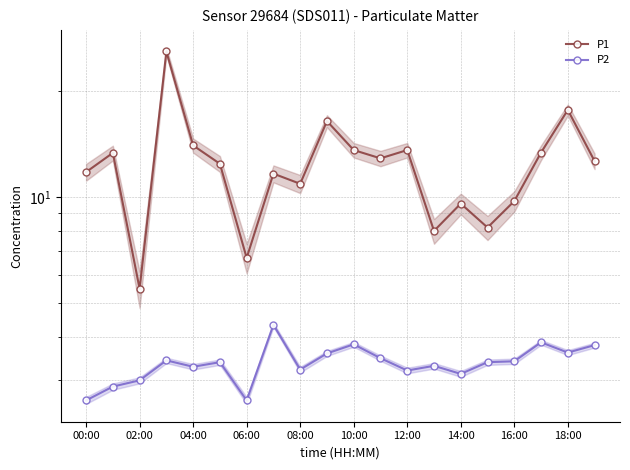

Which series changed the most between 10:00 and 17?

P1